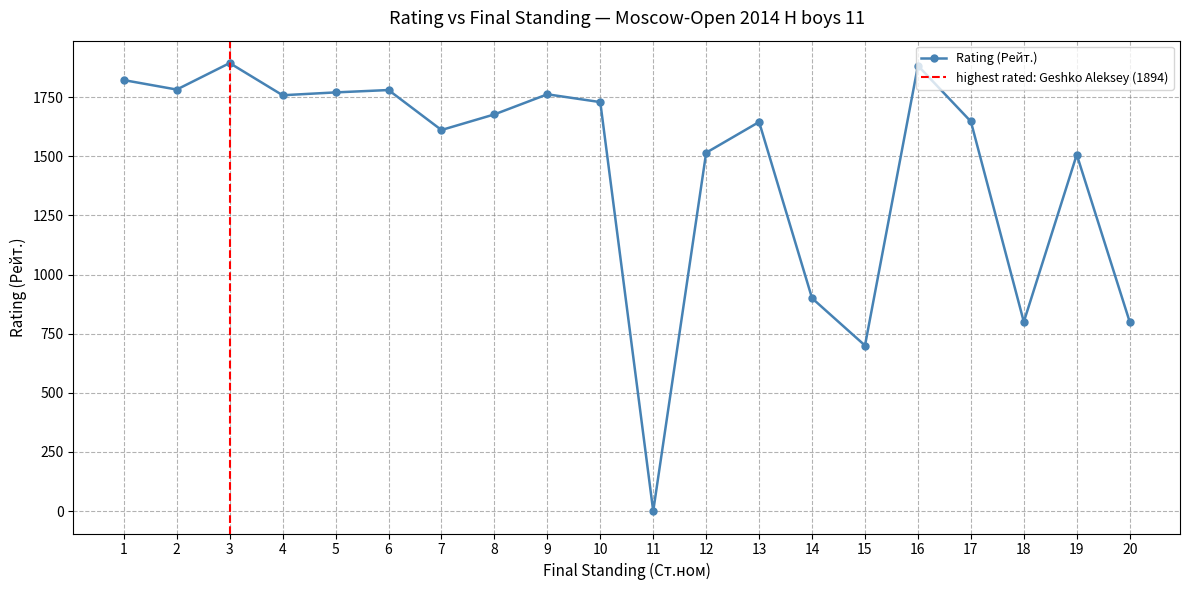

What is the sum of the values at 18 and 4?

2558